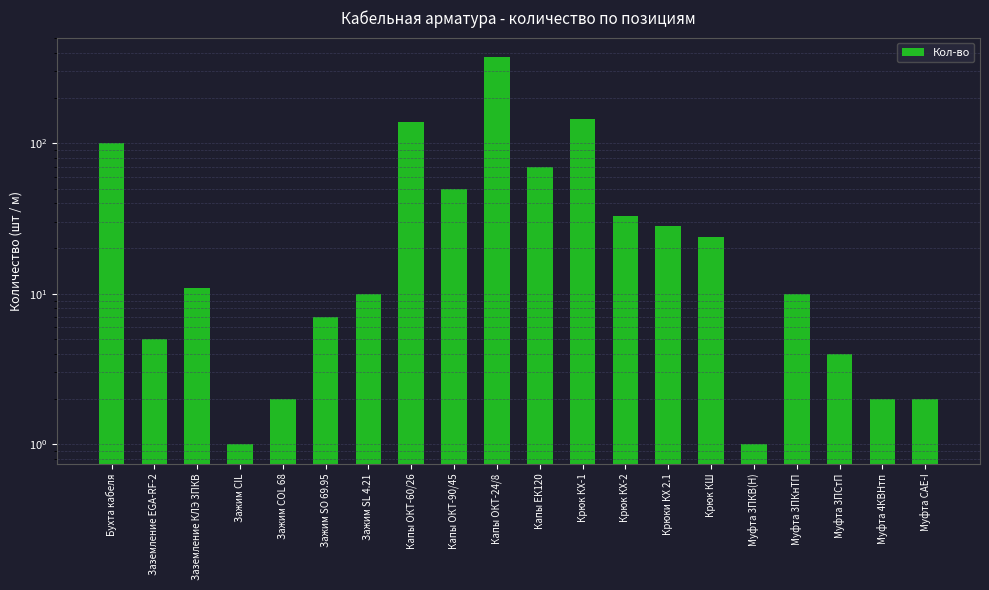

Reading left to right, list all the values displayed in this chart.

100	5	11	1	2	7	10	139	50	374	69	144	33	28	24	1	10	4	2	2